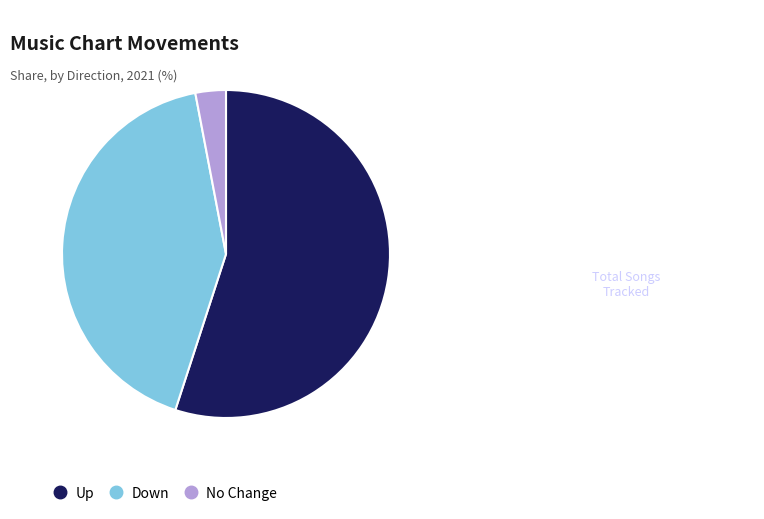

Is there any slice that represents more than half of the pie?

Yes